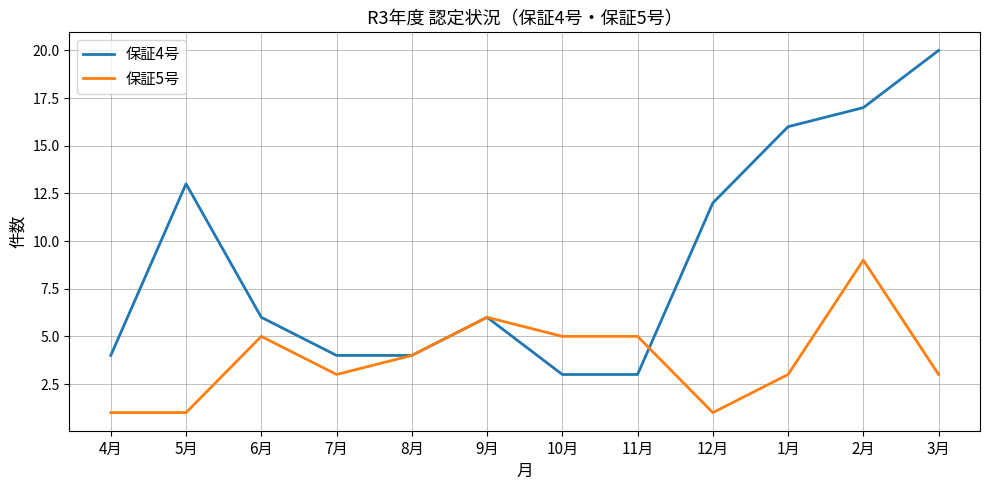

At which category does the chart reach its peak across all series?

3月